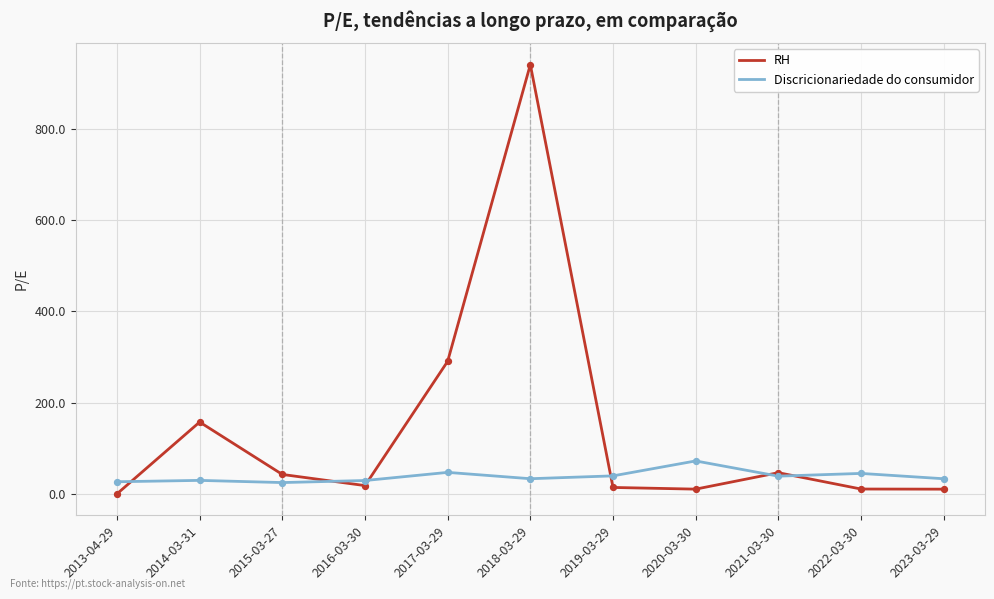

What is the difference between the highest and lowest values at 2017-03-29?

243.3